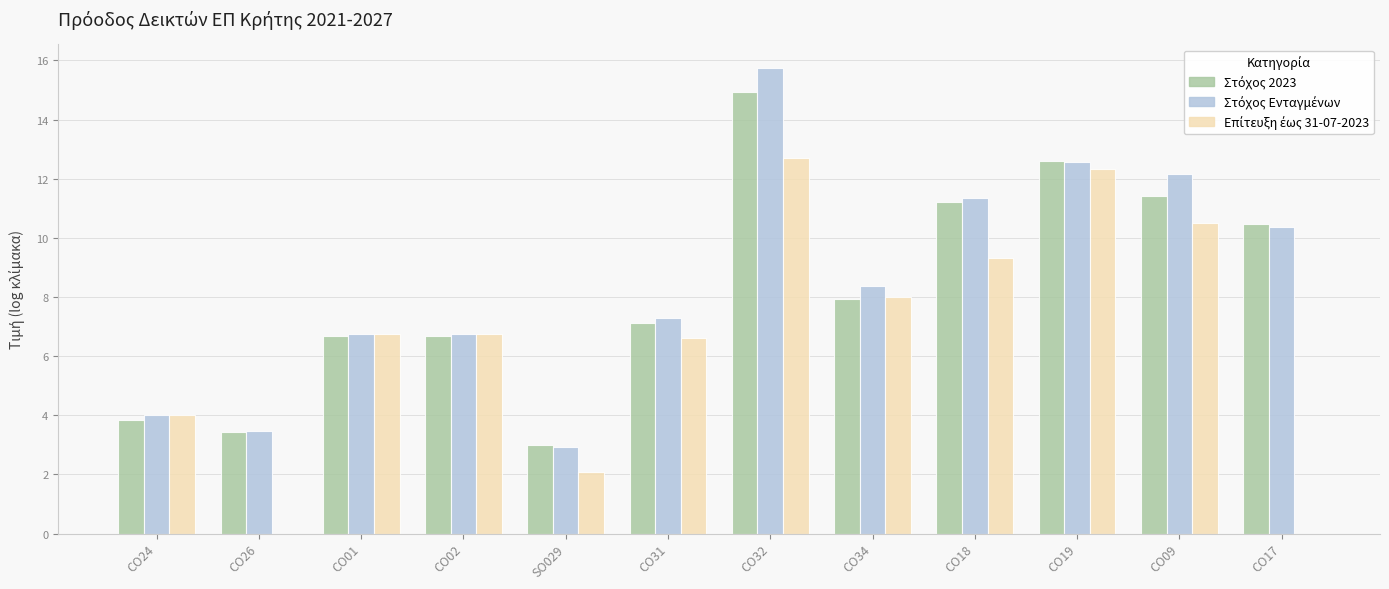

How many data points does each series have?

12